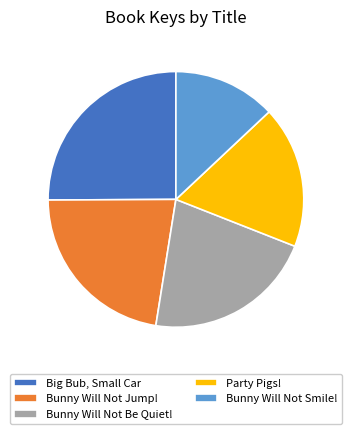

How many slices are in this pie chart?

5